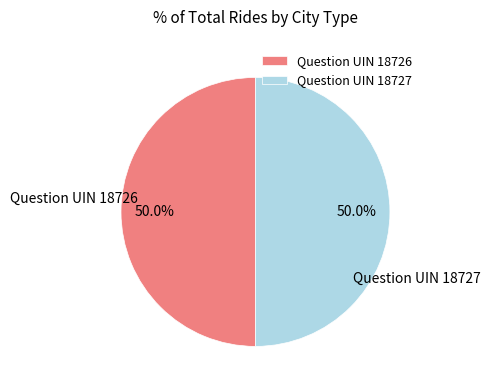

How many slices are in this pie chart?

2